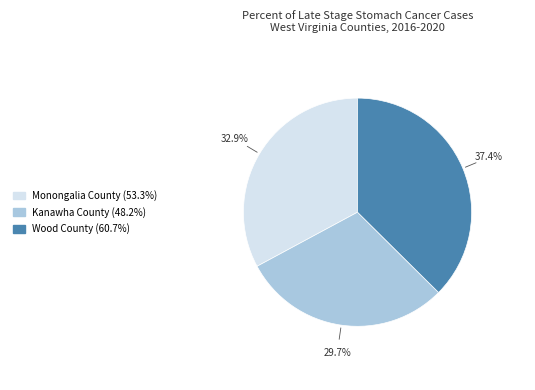

Approximately how many times larger is the value at Monongalia County compared to Wood County?

0.9